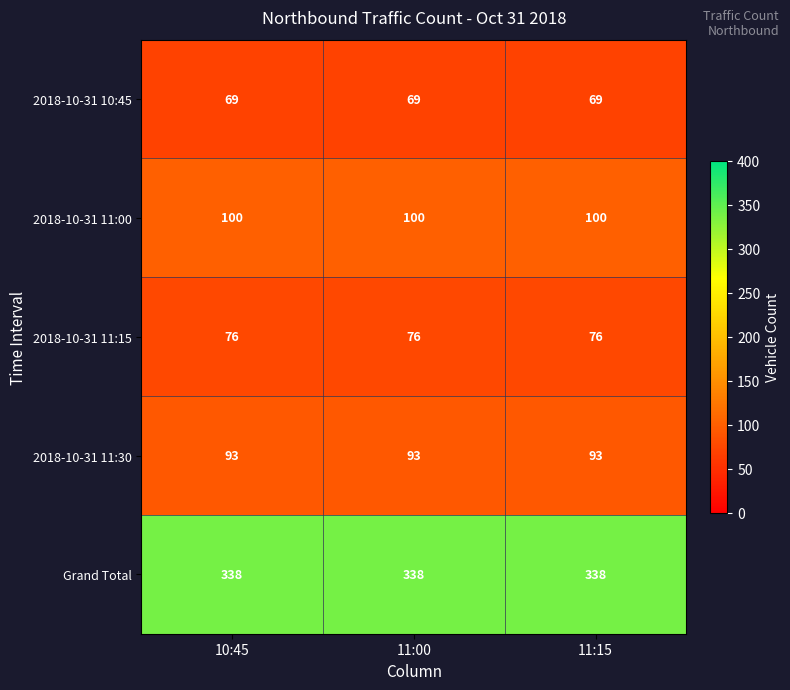

At how many categories does at least one series exceed 109?

3